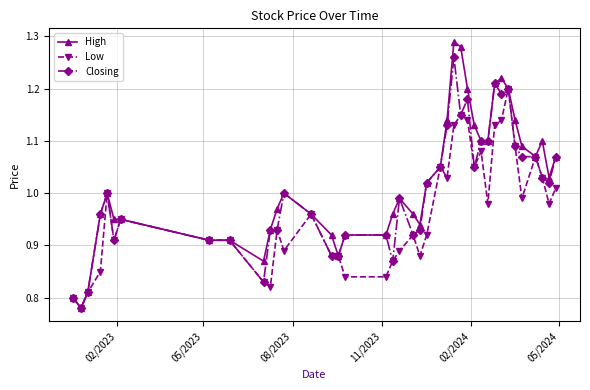

Which series has the largest range (max minus min)?

High